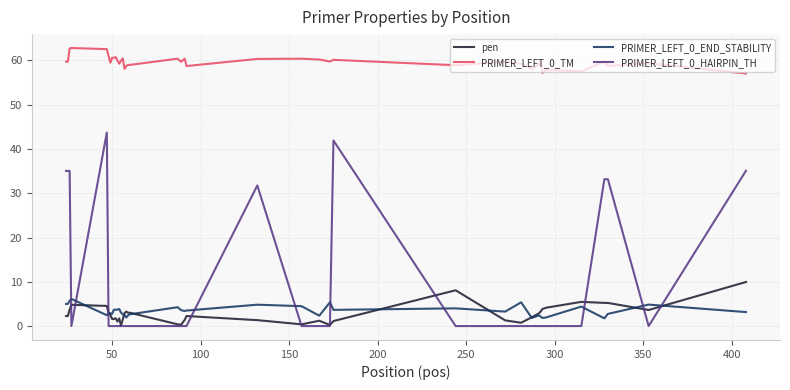

Which series has the largest total across all categories?

PRIMER_LEFT_0_TM